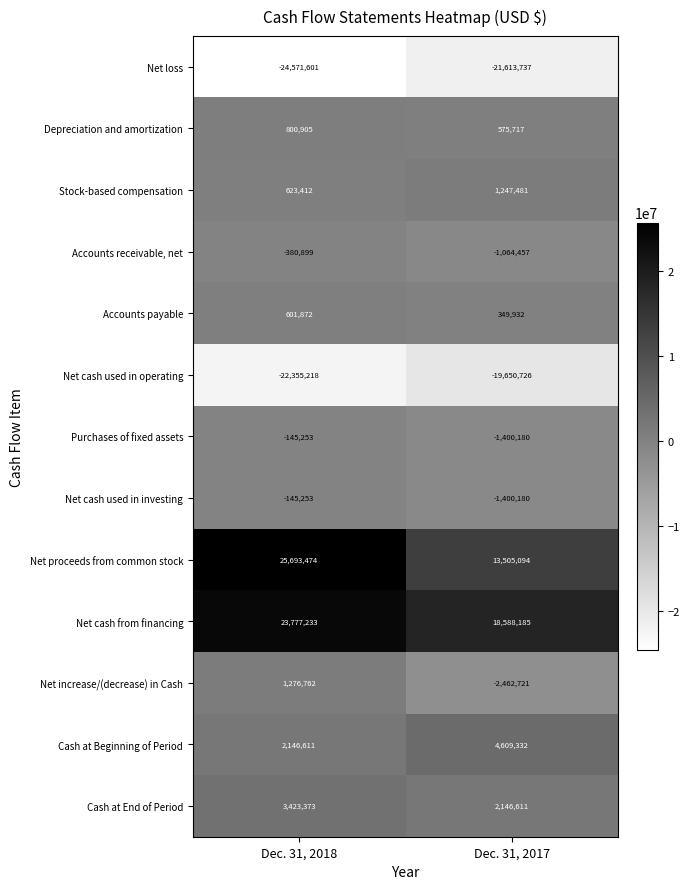

What is the sum of all Net cash used in operating values?

-42005944